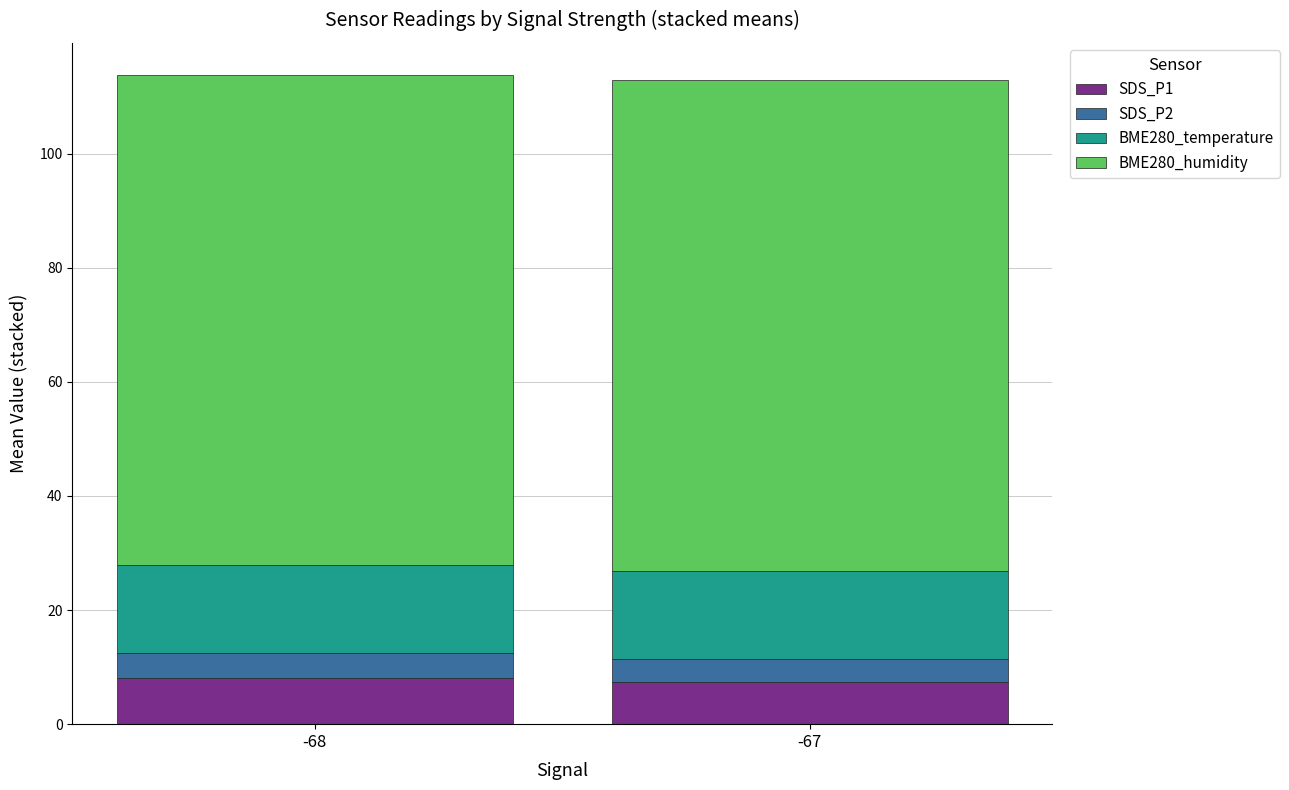

What is the total value across all series at -68?

113.7